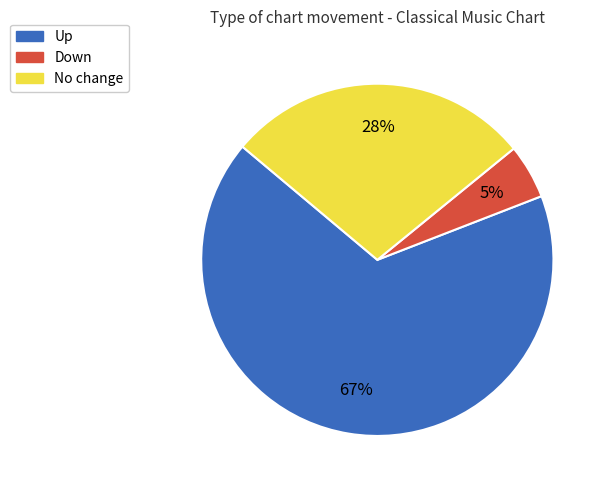

Is there a majority slice in this chart?

Yes